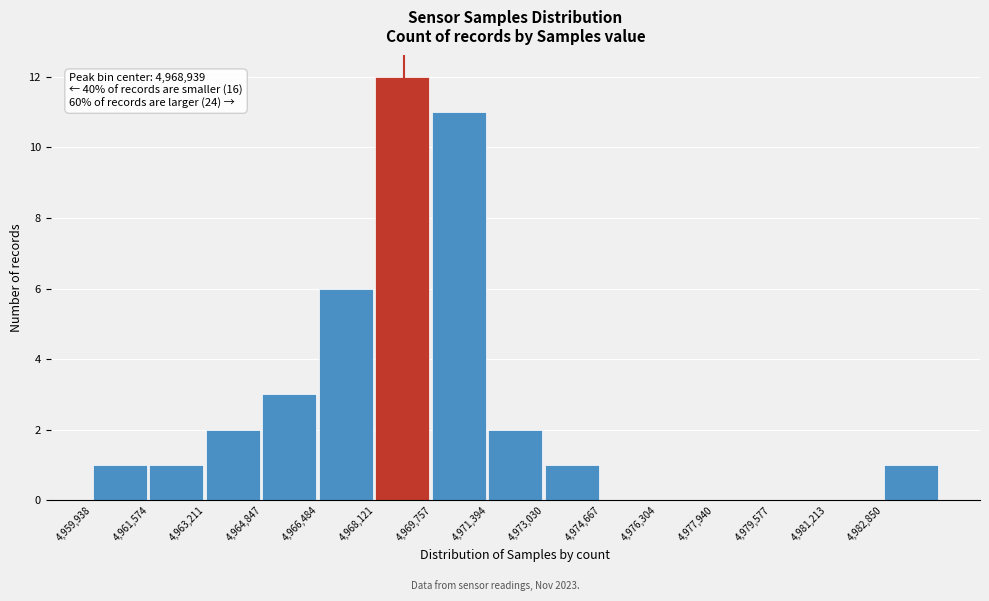

Over which range of the x-axis is the bar tallest?

4968200 to 4969800